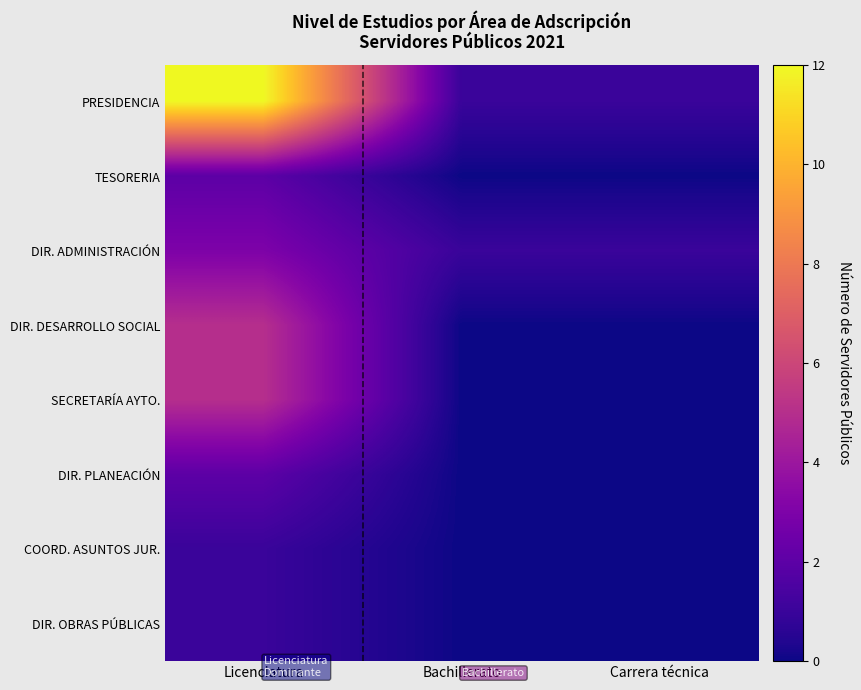

Between Carrera técnica and Bachillerato, which is larger?

Carrera técnica